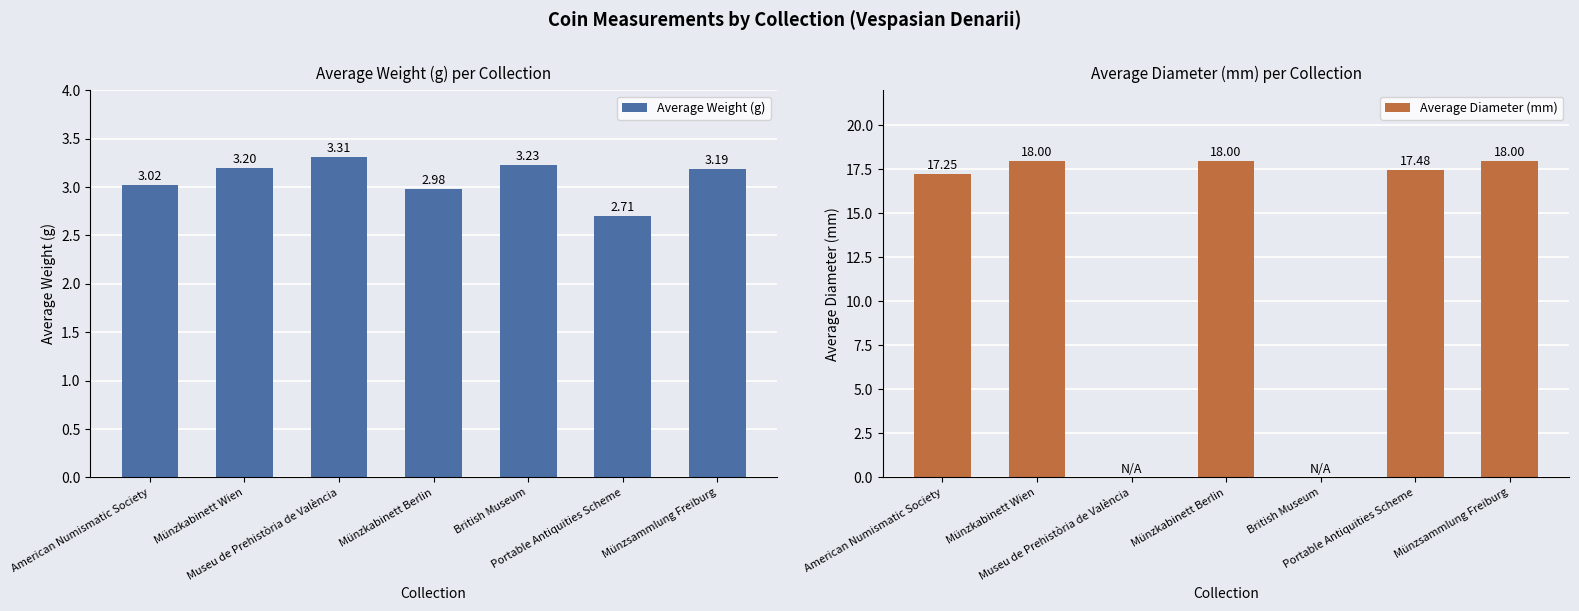

What is the difference between the highest and lowest values at British Museum?

3.2